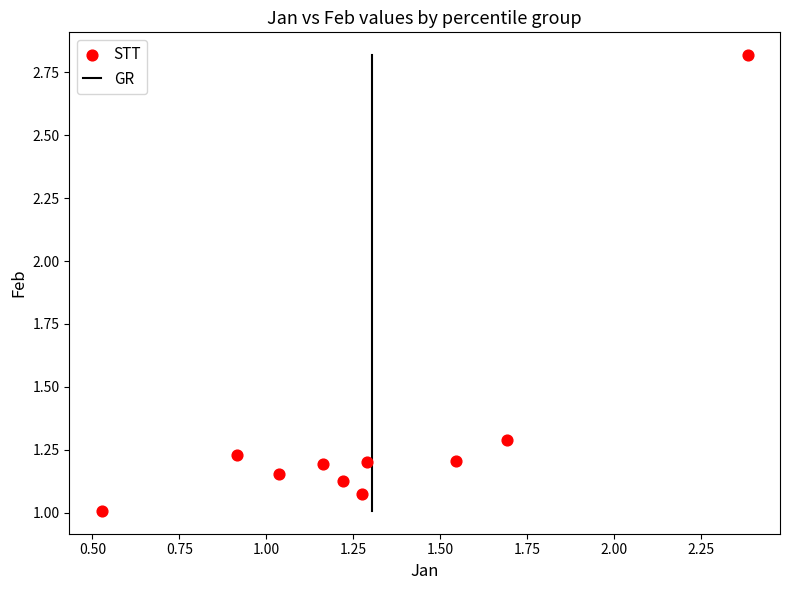

What is the range of Y values (max minus min)?

1.8